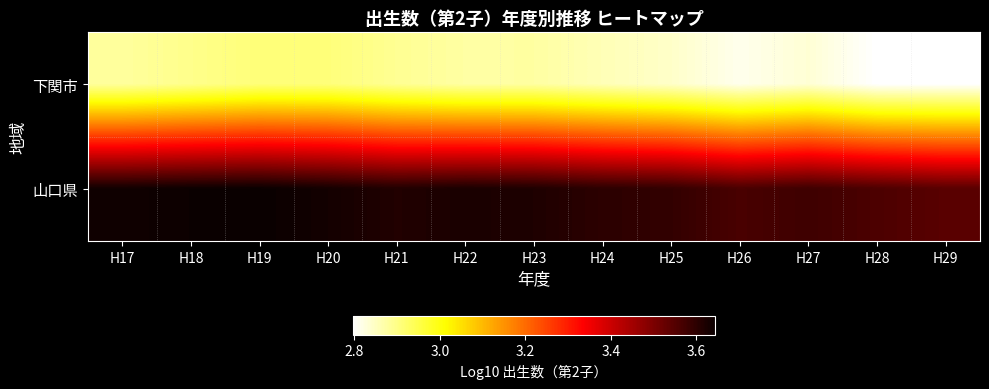

What is the spread (max minus min) of values at H21?

0.7